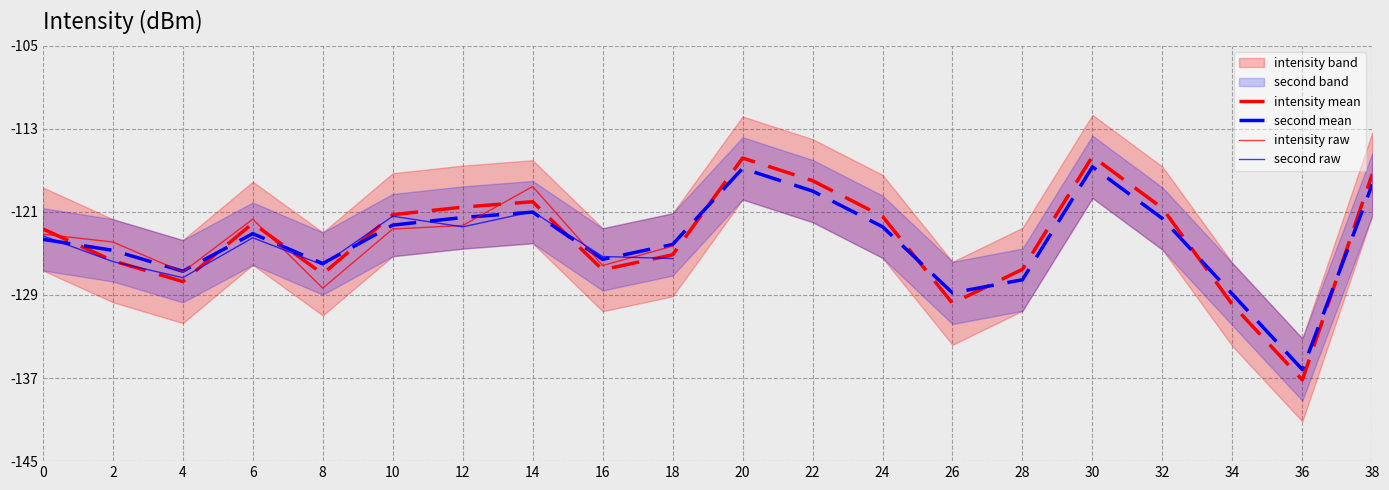

Is it true that intensity_lower equals -175.2 at 8?

False